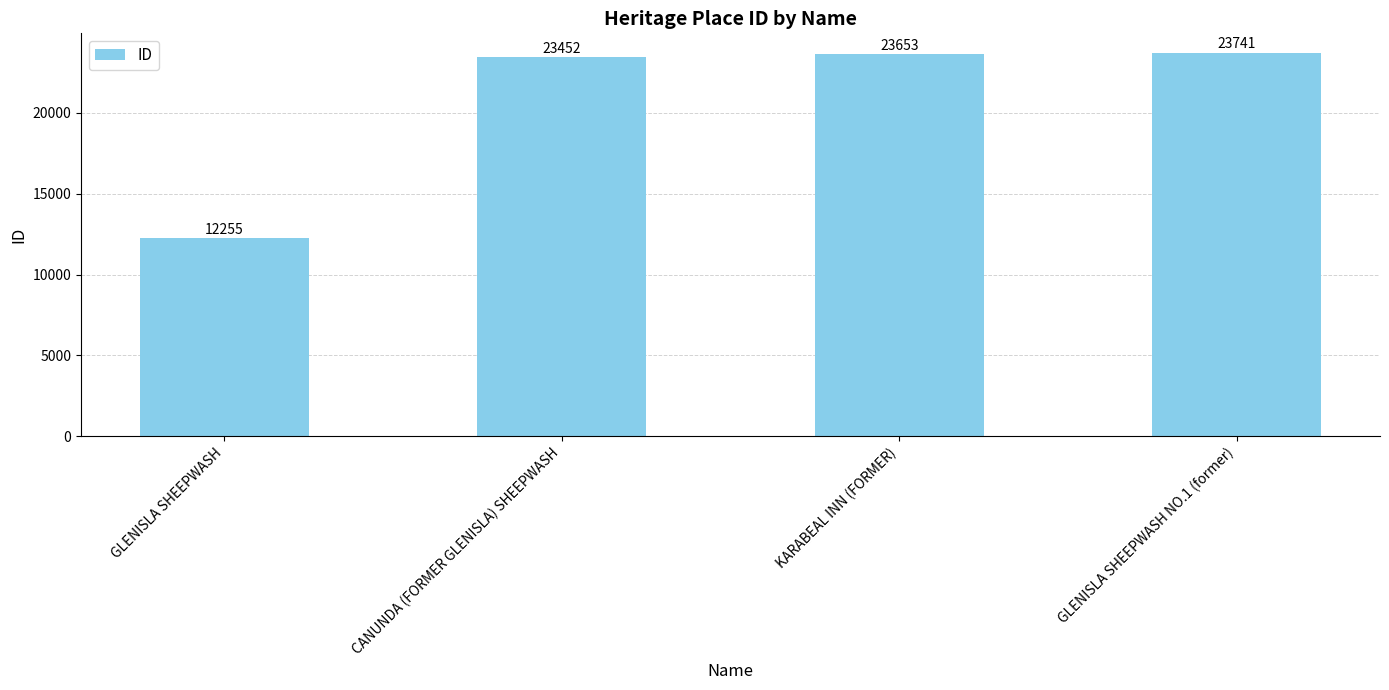

Where is the data nearest to the value 17998?

CANUNDA (FORMER GLENISLA) SHEEPWASH